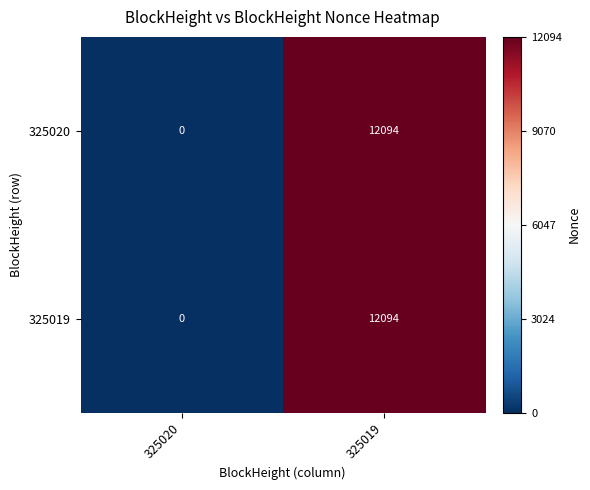

The value of 325020 at 325020 is 4169. True or false?

False